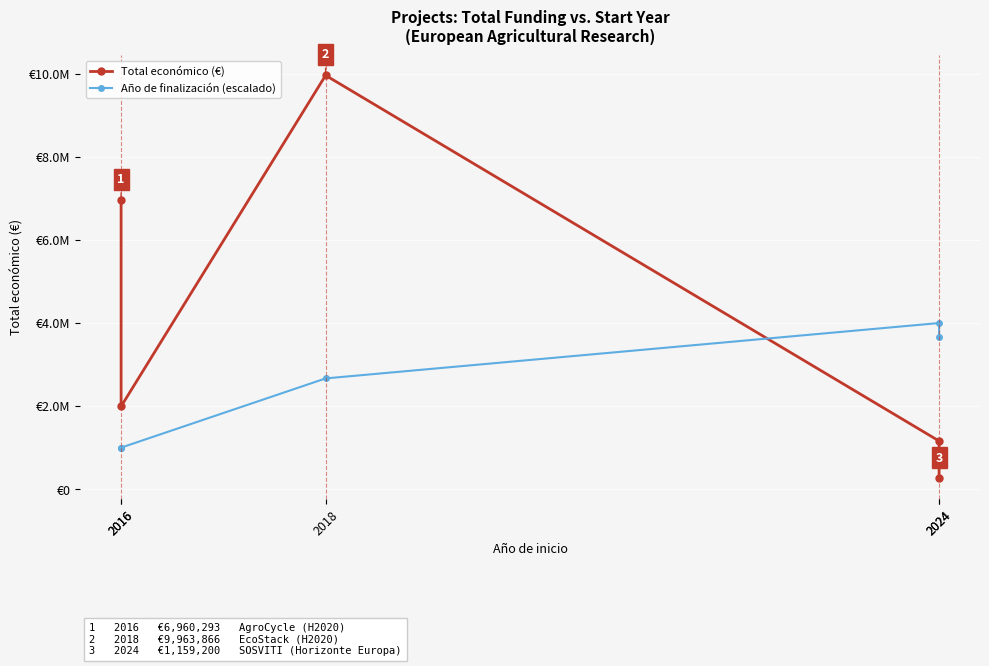

What is the difference between the highest and lowest values at 2016?

5960293.0